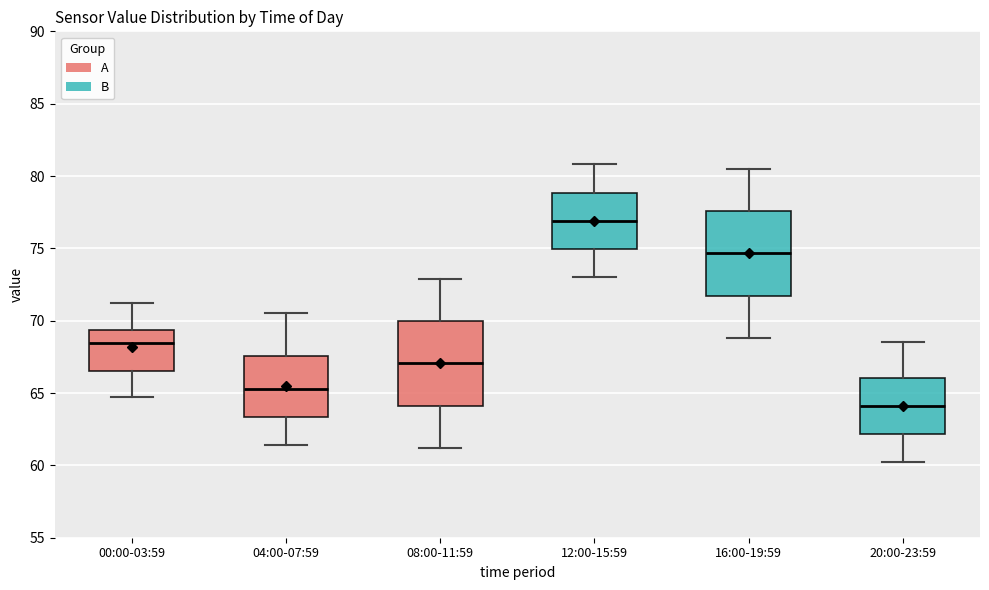

Reading left to right, read every box against the y-axis: the position of its median line, the range the box covers, and the ends of its whiskers. The values are not printed on the chart, so give them approximately, as read against the axis.

00:00-03:59: median 68.5, box 66.5 to 69.5, whiskers 65.0 to 71.0
04:00-07:59: median 65.5, box 63.5 to 67.5, whiskers 61.5 to 70.5
08:00-11:59: median 67.0, box 64.0 to 70.0, whiskers 61.0 to 73.0
12:00-15:59: median 77.0, box 75.0 to 79.0, whiskers 73.0 to 81.0
16:00-19:59: median 74.5, box 71.5 to 77.5, whiskers 69.0 to 80.5
20:00-23:59: median 64.0, box 62.0 to 66.0, whiskers 60.0 to 68.5